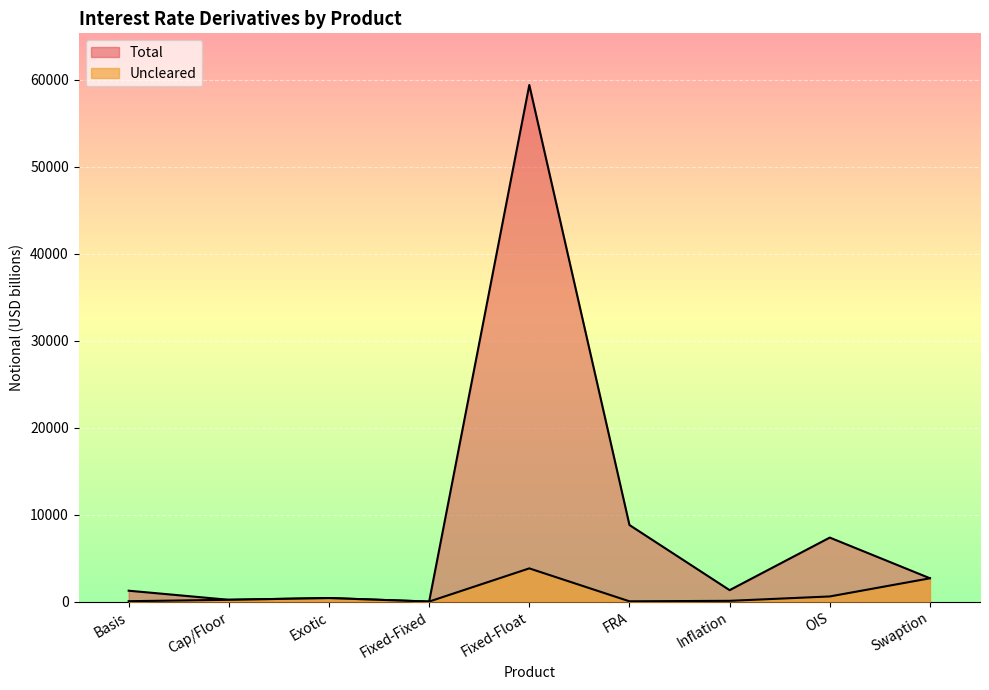

True or false: Uncleared has more than 0 interior local peaks.

True